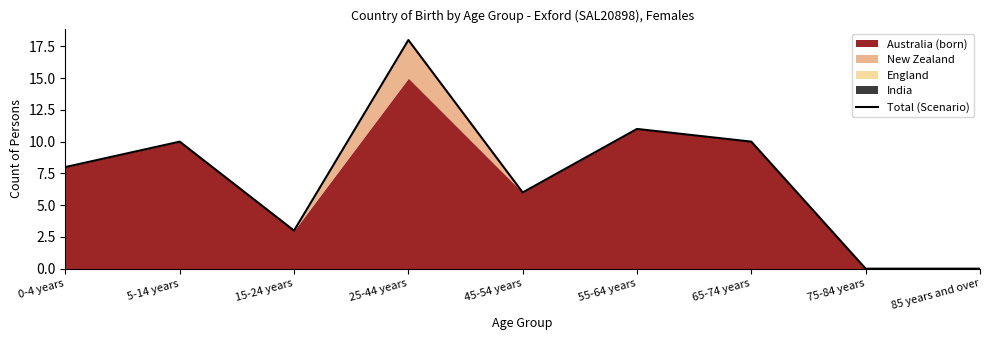

What is the average value?

7